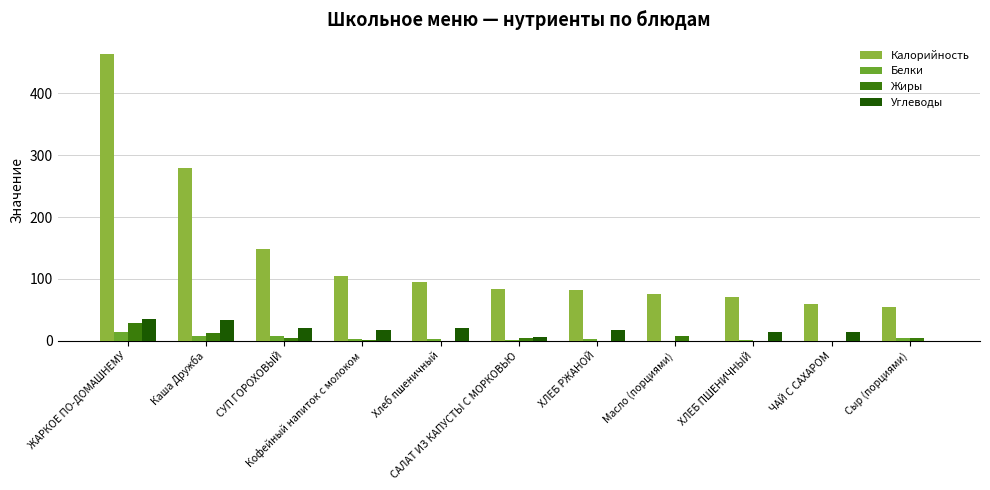

What is the lowest value of the Калорийность series?

55.0